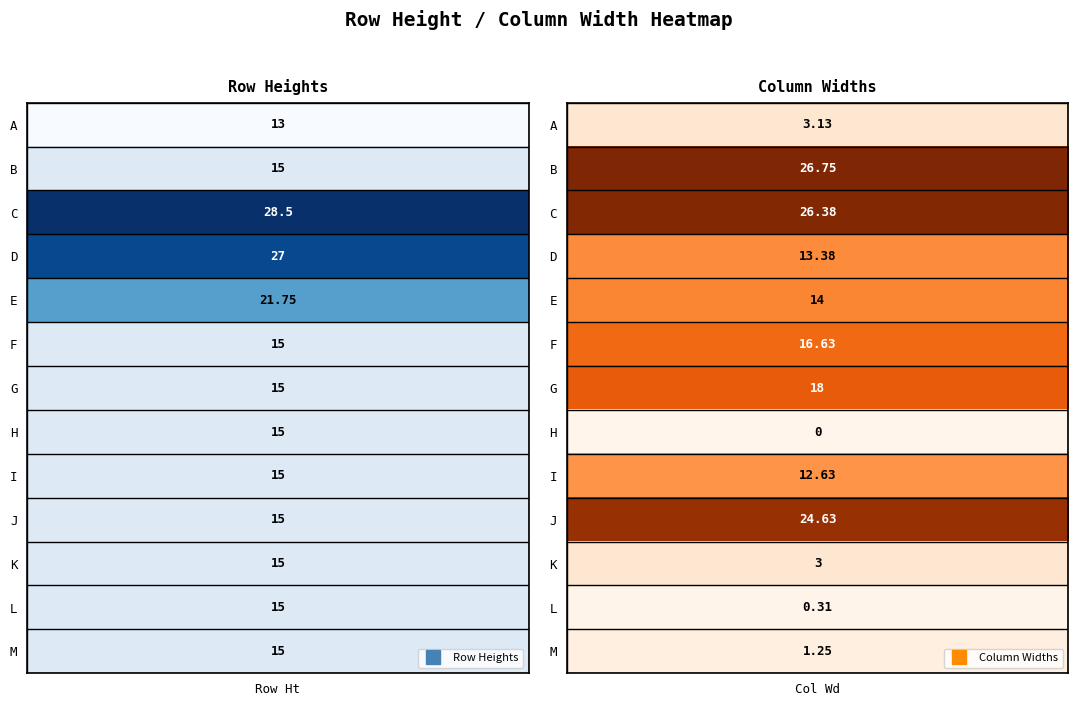

How many data points in 5 are above 15?

3